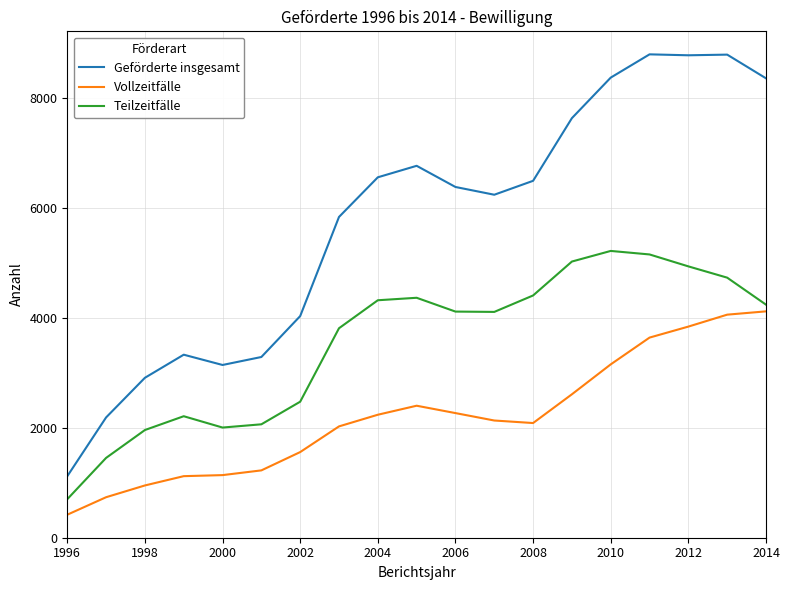

Which series has the widest spread of values?

Geförderte insgesamt